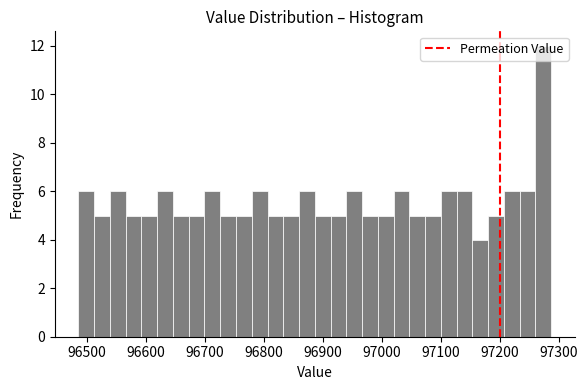

Read against the x-axis, roughly where is the centre of the tallest bar?

97270